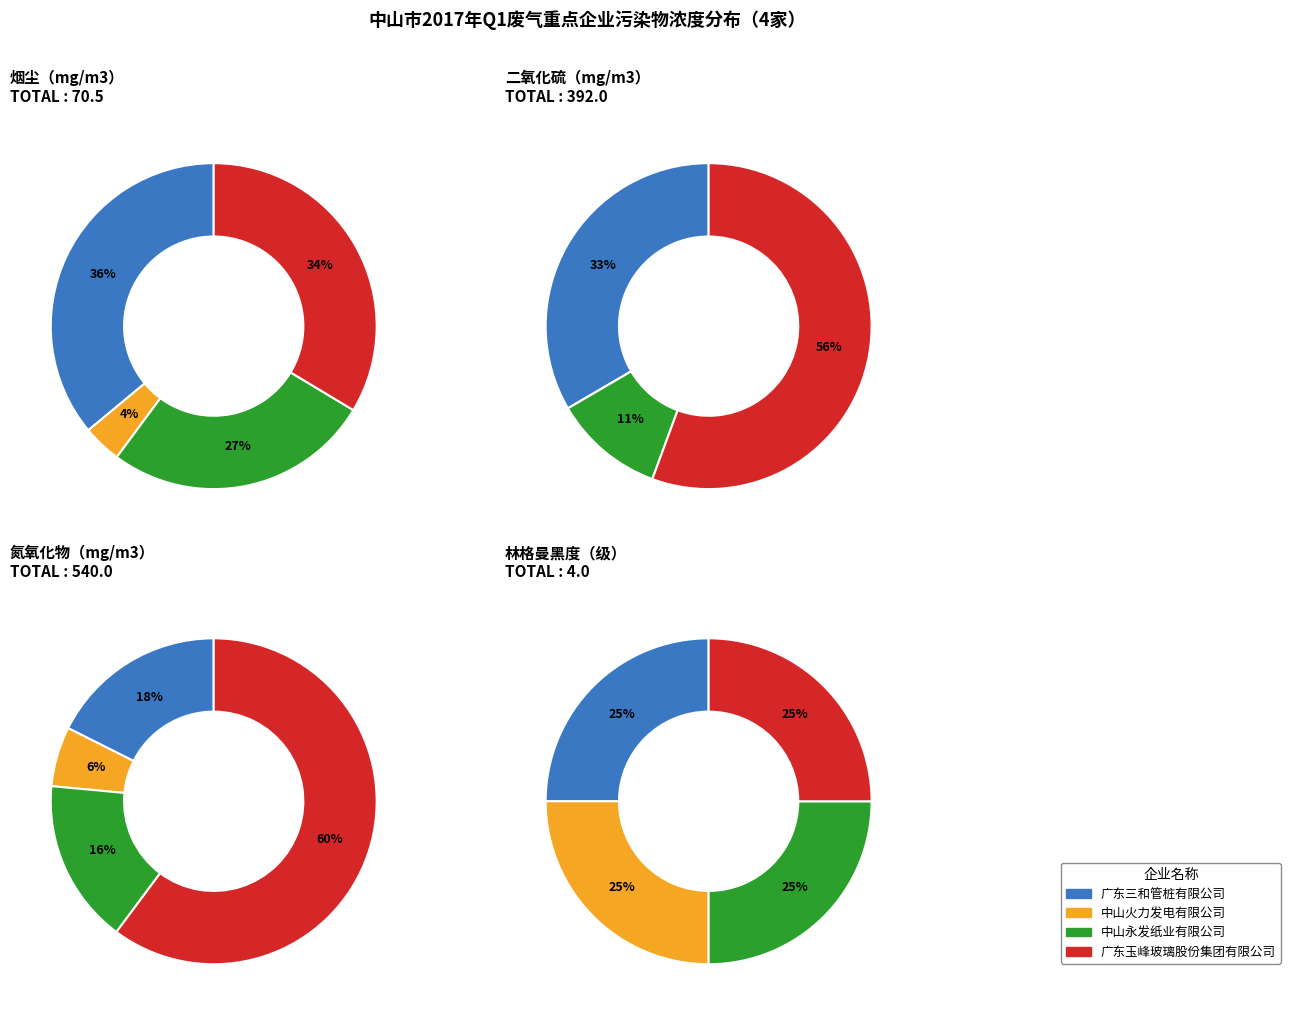

Count the number of slices in the pie.

4